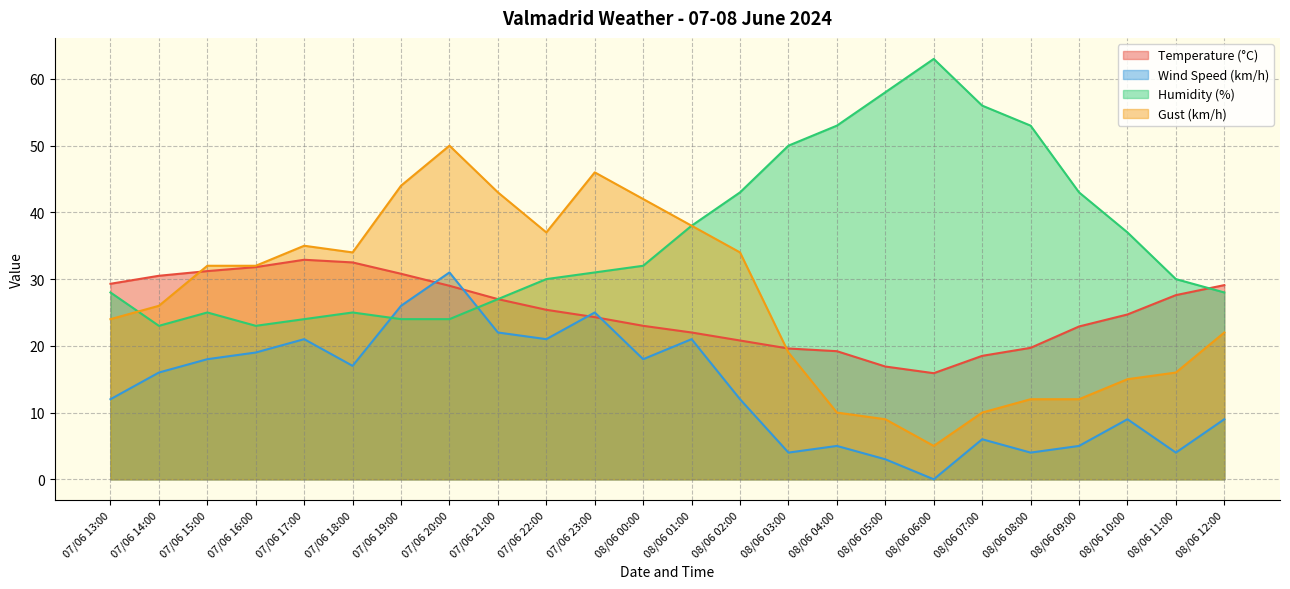

True or false: Wind Speed (km/h) and Gust (km/h) intersect in this chart.

False